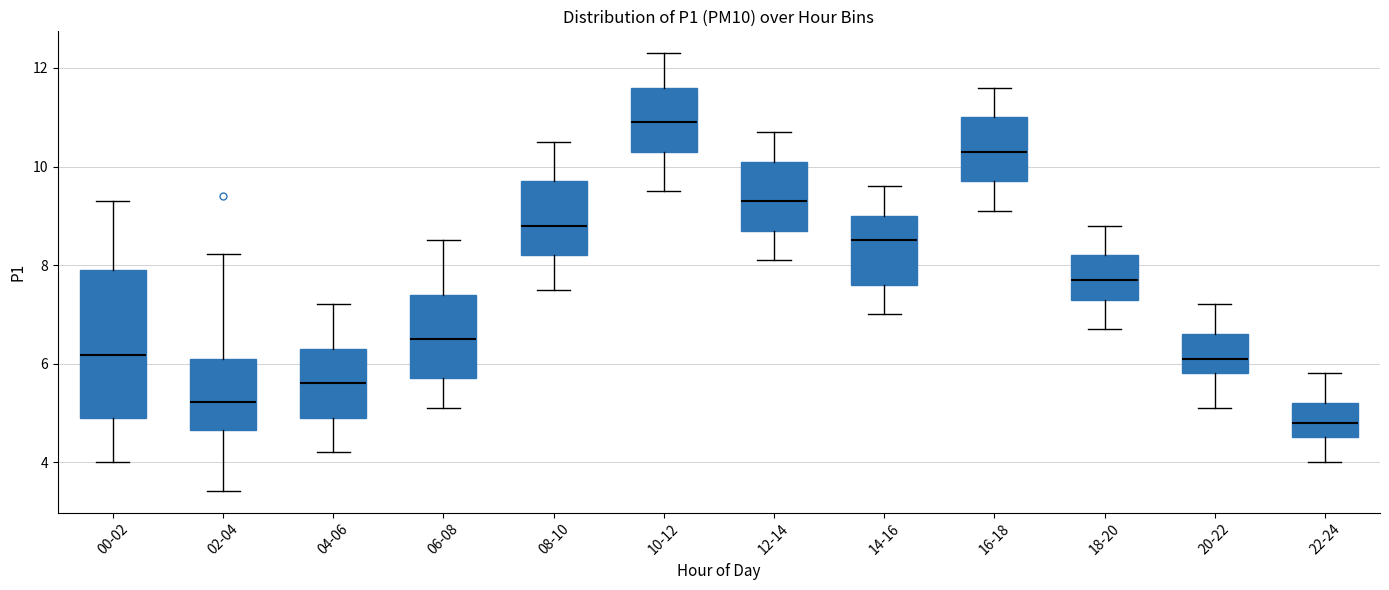

Reading left to right, read every box against the y-axis: the position of its median line, the range the box covers, and the ends of its whiskers. The values are not printed on the chart, so give them approximately, as read against the axis.

00-02: median 6.2, box 5.0 to 8.0, whiskers 4.0 to 9.4
02-04: median 5.2, box 4.6 to 6.2, whiskers 3.4 to 8.2
04-06: median 5.6, box 5.0 to 6.4, whiskers 4.2 to 7.2
06-08: median 6.6, box 5.8 to 7.4, whiskers 5.2 to 8.6
08-10: median 8.8, box 8.2 to 9.8, whiskers 7.6 to 10.6
10-12: median 11.0, box 10.4 to 11.6, whiskers 9.6 to 12.4
12-14: median 9.4, box 8.8 to 10.2, whiskers 8.2 to 10.8
14-16: median 8.6, box 7.6 to 9.0, whiskers 7.0 to 9.6
16-18: median 10.4, box 9.8 to 11.0, whiskers 9.2 to 11.6
18-20: median 7.8, box 7.4 to 8.2, whiskers 6.8 to 8.8
20-22: median 6.2, box 5.8 to 6.6, whiskers 5.2 to 7.2
22-24: median 4.8, box 4.6 to 5.2, whiskers 4.0 to 5.8